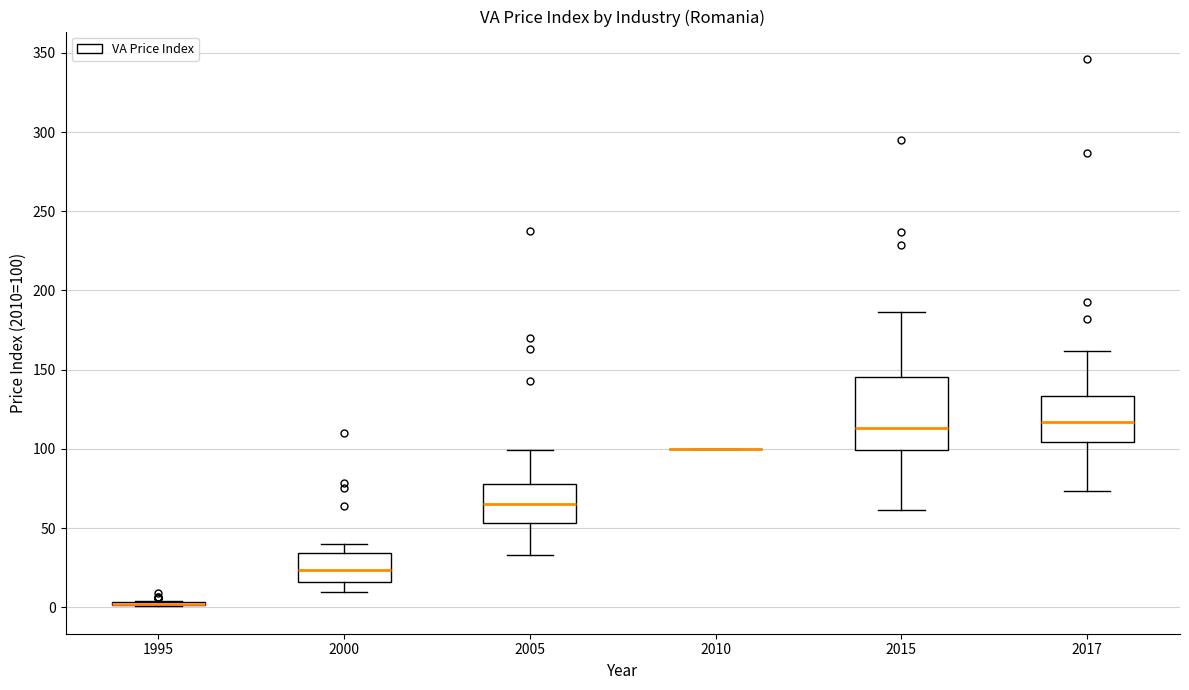

Which box is the tallest, from its lower edge to its upper edge?

2015